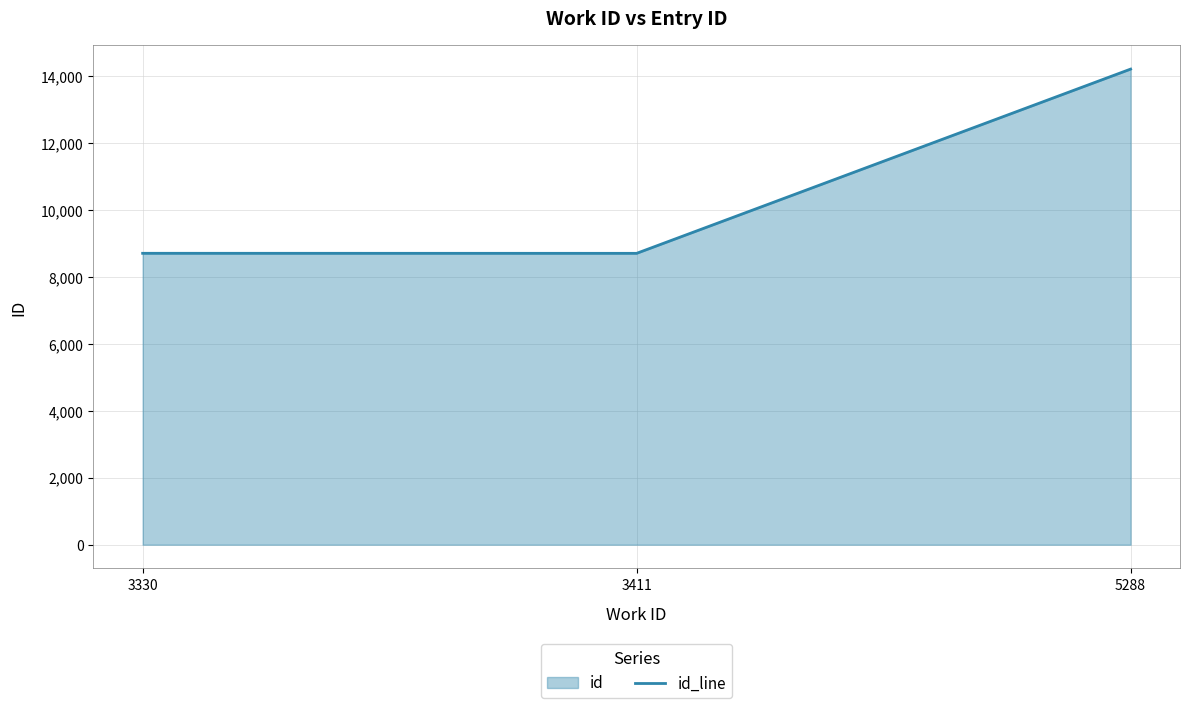

How many values are below 8704?

1